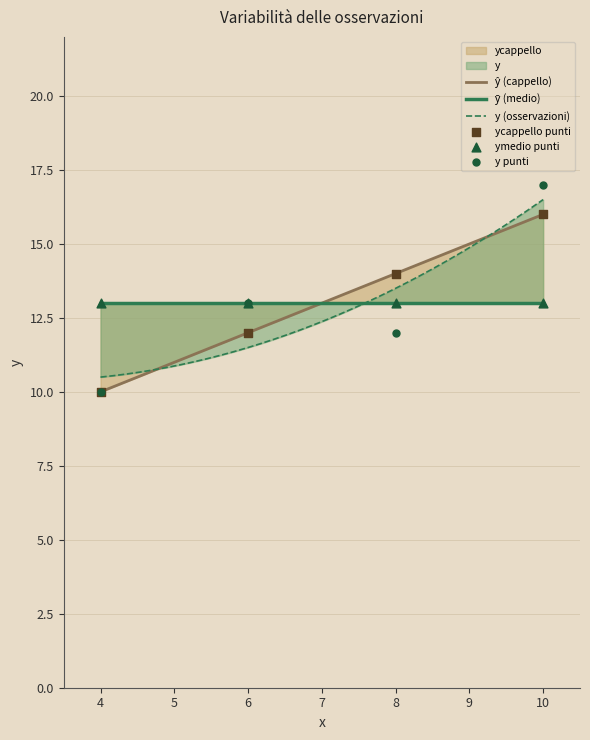

At how many categories does at least one series exceed 10?

3